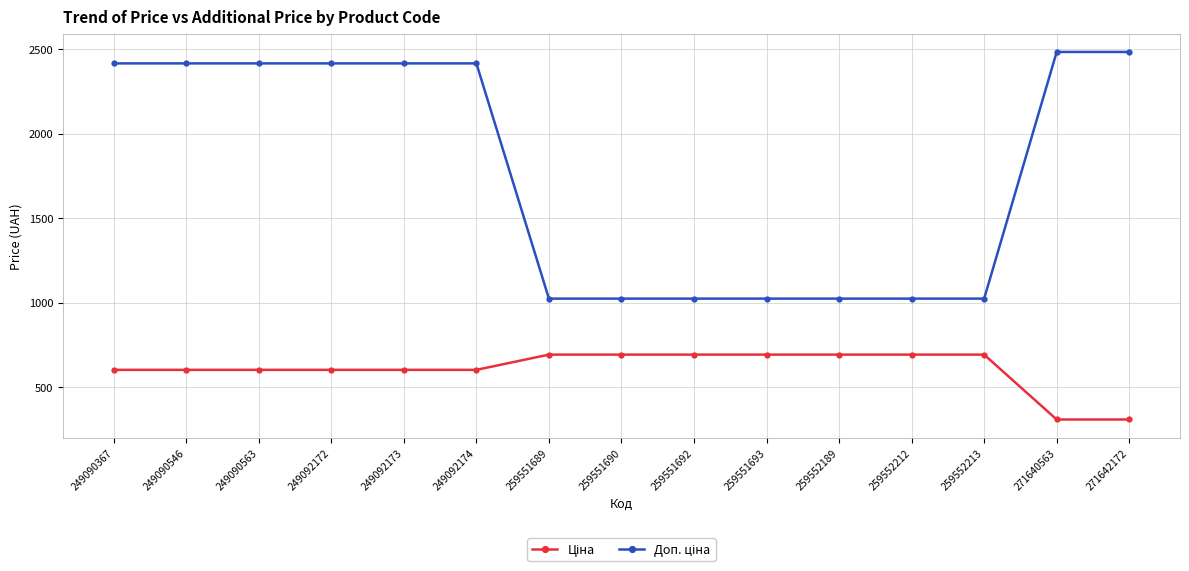

What is the greatest value displayed?

2482.4